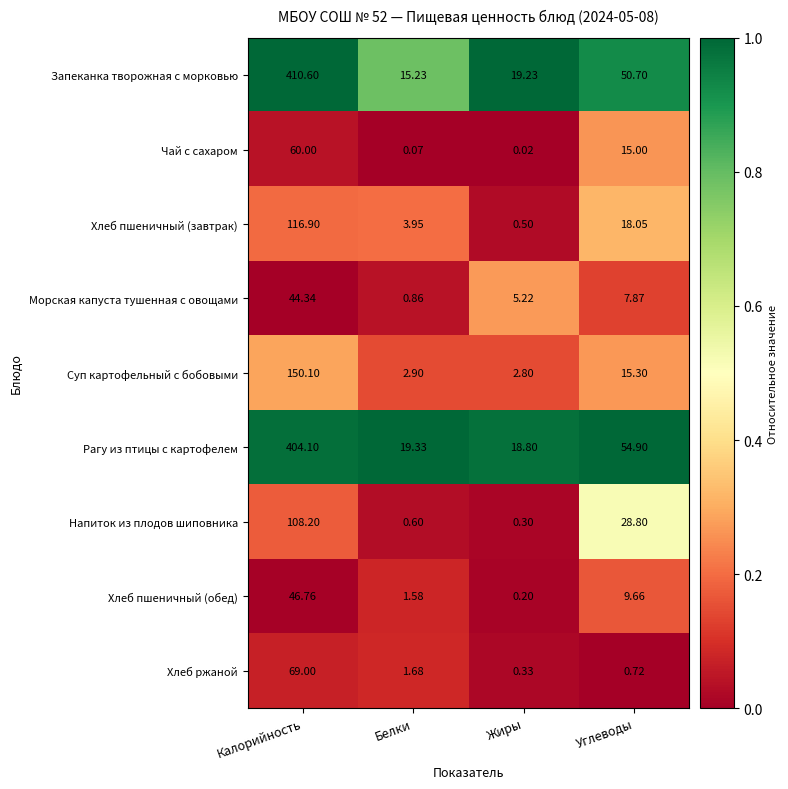

Between Калорийность and Жиры, which series saw the biggest shift?

Запеканка творожная с морковью